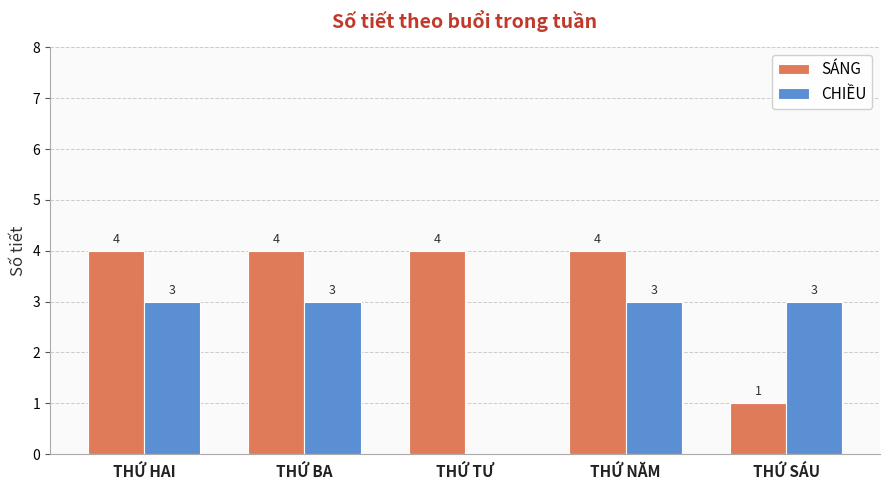

Which series has the largest total across all categories?

SÁNG